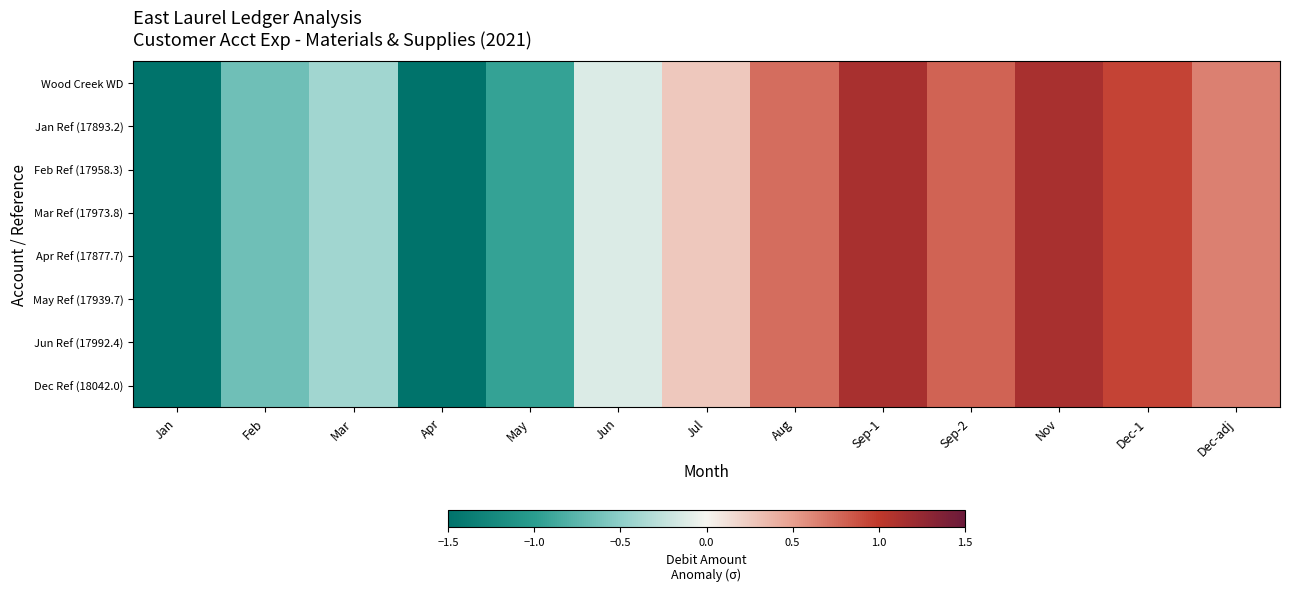

Reading right to left, what are all the values shown in this chart?

Wood Creek WD: Dec-adj=0.7	Dec-1=0.9	Nov=1.1	Sep-2=0.8	Sep-1=1.1	Aug=0.7	Jul=0.3	Jun=-0.1	May=-0.9	Apr=-1.9	Mar=-0.4	Feb=-0.6	Jan=-1.7
Jan Ref (17893.2): Dec-adj=0.7	Dec-1=0.9	Nov=1.1	Sep-2=0.8	Sep-1=1.1	Aug=0.7	Jul=0.3	Jun=-0.1	May=-0.9	Apr=-1.9	Mar=-0.4	Feb=-0.6	Jan=-1.7
Feb Ref (17958.3): Dec-adj=0.7	Dec-1=0.9	Nov=1.1	Sep-2=0.8	Sep-1=1.1	Aug=0.7	Jul=0.3	Jun=-0.1	May=-0.9	Apr=-1.9	Mar=-0.4	Feb=-0.6	Jan=-1.7
Mar Ref (17973.8): Dec-adj=0.7	Dec-1=0.9	Nov=1.1	Sep-2=0.8	Sep-1=1.1	Aug=0.7	Jul=0.3	Jun=-0.1	May=-0.9	Apr=-1.9	Mar=-0.4	Feb=-0.6	Jan=-1.7
Apr Ref (17877.7): Dec-adj=0.7	Dec-1=0.9	Nov=1.1	Sep-2=0.8	Sep-1=1.1	Aug=0.7	Jul=0.3	Jun=-0.1	May=-0.9	Apr=-1.9	Mar=-0.4	Feb=-0.6	Jan=-1.7
May Ref (17939.7): Dec-adj=0.7	Dec-1=0.9	Nov=1.1	Sep-2=0.8	Sep-1=1.1	Aug=0.7	Jul=0.3	Jun=-0.1	May=-0.9	Apr=-1.9	Mar=-0.4	Feb=-0.6	Jan=-1.7
Jun Ref (17992.4): Dec-adj=0.7	Dec-1=0.9	Nov=1.1	Sep-2=0.8	Sep-1=1.1	Aug=0.7	Jul=0.3	Jun=-0.1	May=-0.9	Apr=-1.9	Mar=-0.4	Feb=-0.6	Jan=-1.7
Dec Ref (18042.0): Dec-adj=0.7	Dec-1=0.9	Nov=1.1	Sep-2=0.8	Sep-1=1.1	Aug=0.7	Jul=0.3	Jun=-0.1	May=-0.9	Apr=-1.9	Mar=-0.4	Feb=-0.6	Jan=-1.7